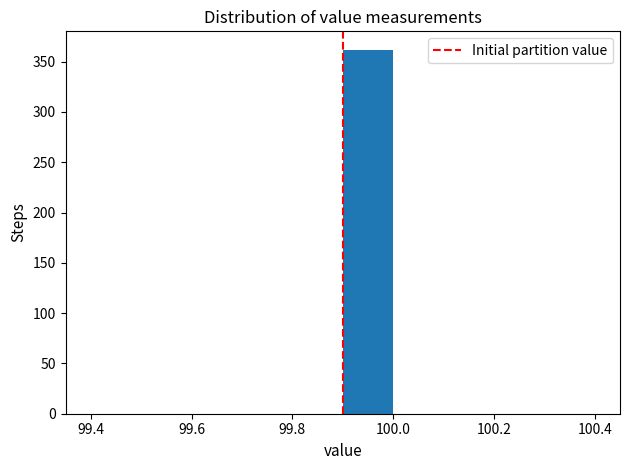

Reading left to right, transcribe this chart: for each bar, give the range it covers on the x-axis and its height. The values are not printed on the chart, so give them approximately, as read against the axis.

99.4 to 99.5: 0
99.5 to 99.6: 0
99.6 to 99.7: 0
99.7 to 99.8: 0
99.8 to 99.9: 0
99.9 to 100.0: 360
100.0 to 100.1: 0
100.1 to 100.2: 0
100.2 to 100.3: 0
100.3 to 100.4: 0